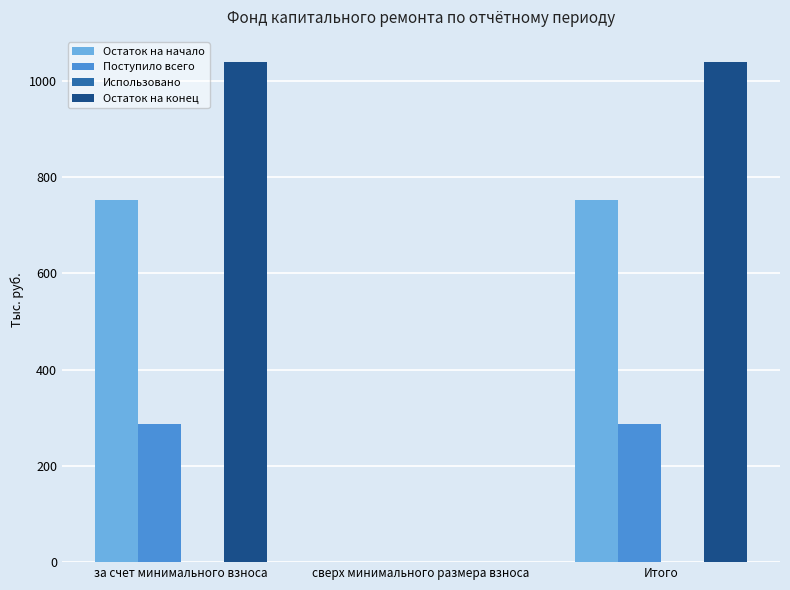

What is the sum of the Остаток на начало values at сверх минимального размера взноса and за счет минимального взноса?

751.7